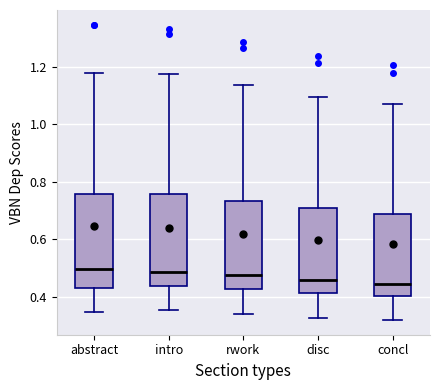

Reading left to right, read every box against the y-axis: the position of its median line, the range the box covers, and the ends of its whiskers. The values are not printed on the chart, so give them approximately, as read against the axis.

abstract: median 0.50, box 0.44 to 0.76, whiskers 0.34 to 1.18
intro: median 0.48, box 0.44 to 0.76, whiskers 0.36 to 1.18
rwork: median 0.48, box 0.42 to 0.74, whiskers 0.34 to 1.14
disc: median 0.46, box 0.42 to 0.70, whiskers 0.32 to 1.10
concl: median 0.44, box 0.40 to 0.68, whiskers 0.32 to 1.08